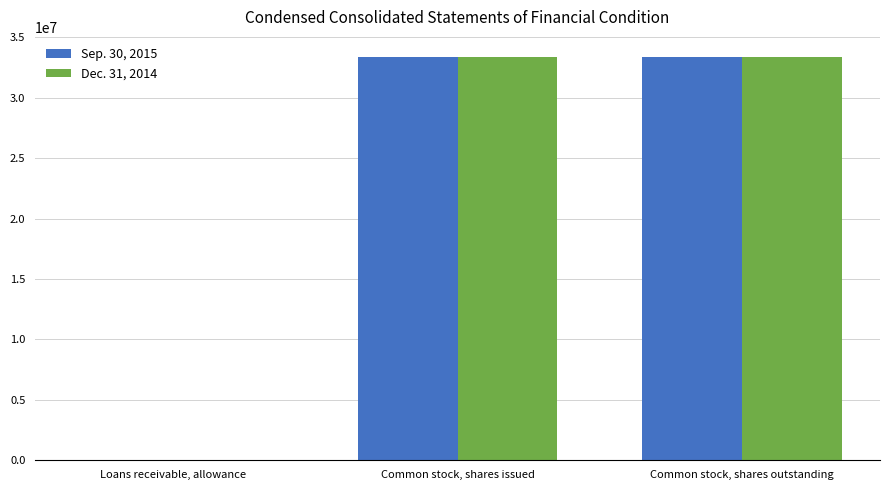

Is it true that Dec. 31, 2014 equals 49250352 at Common stock, shares issued?

False